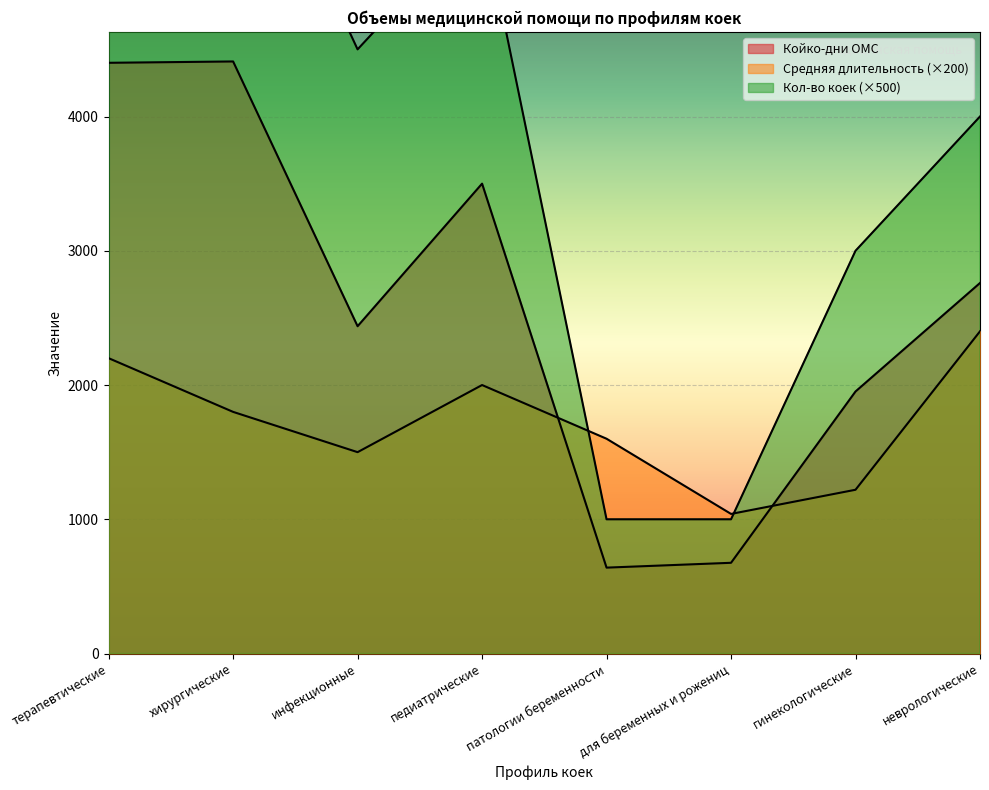

Where is the first local minimum for Койко-дни ОМС?

инфекционные